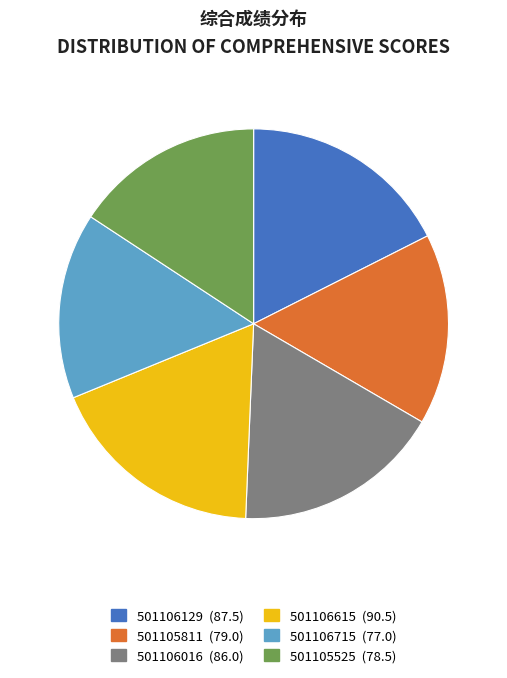

Does any single category account for the majority?

No